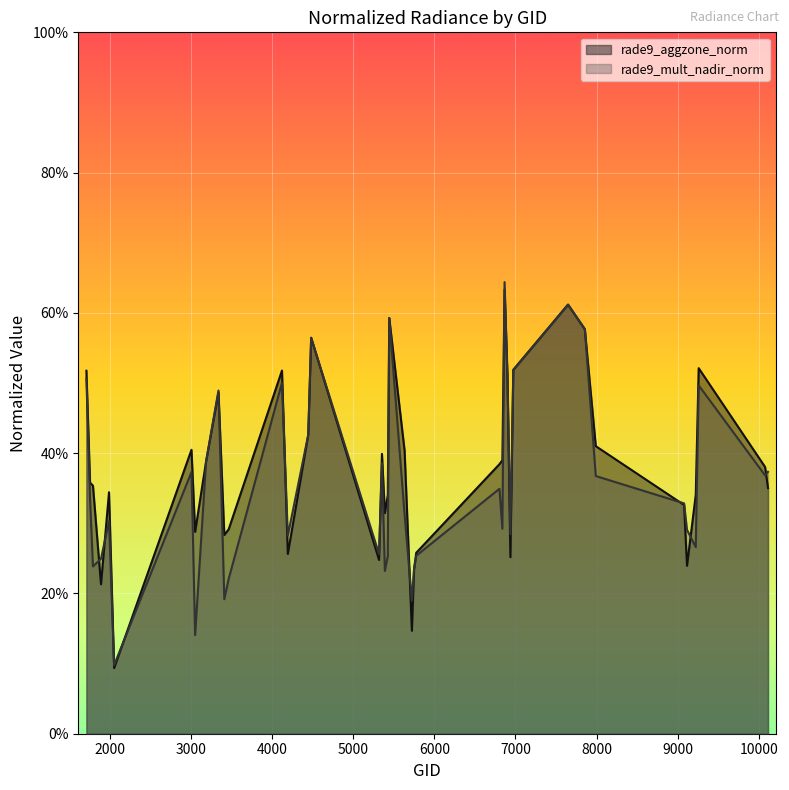

Rank the series by their average value, from highest to lowest.

rade9_aggzone_norm, rade9_mult_nadir_norm